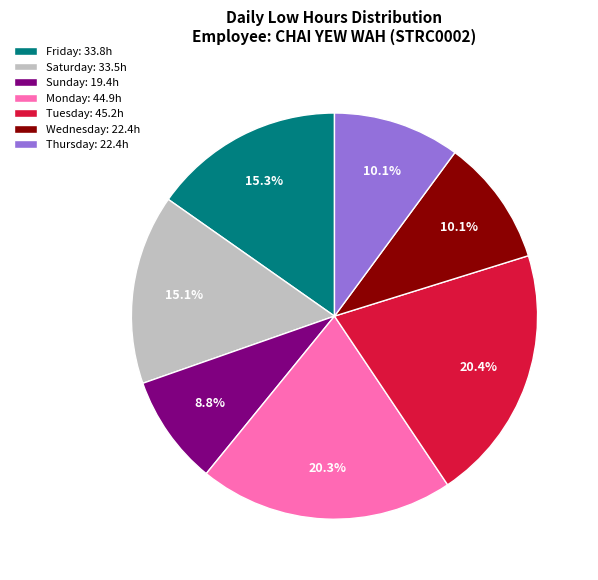

To the nearest percent, what is the difference between the largest and smallest slice percentages?

12%